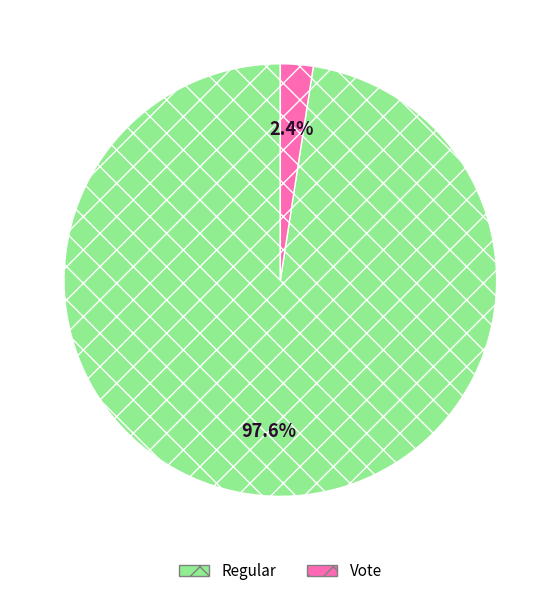

To the nearest percent, what is the difference between the Vote and Regular slice percentages?

95%